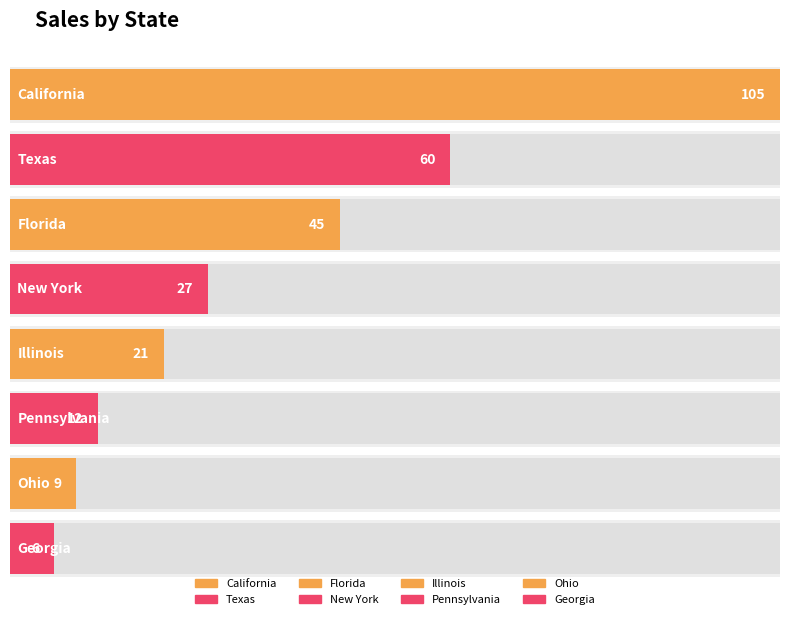

What is the change in value from Illinois to Ohio?

-12